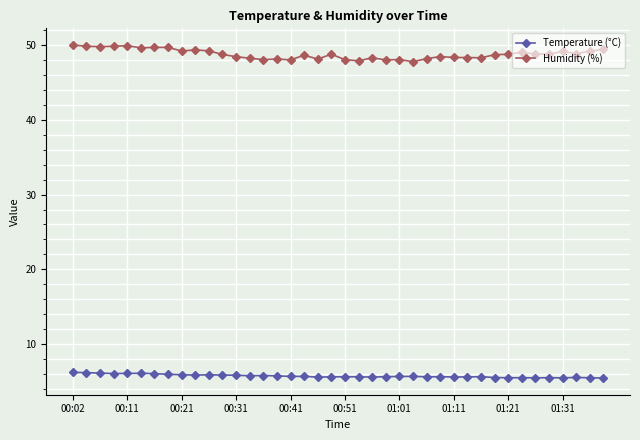

What is the average value of the Temperature (°C) series?

5.7